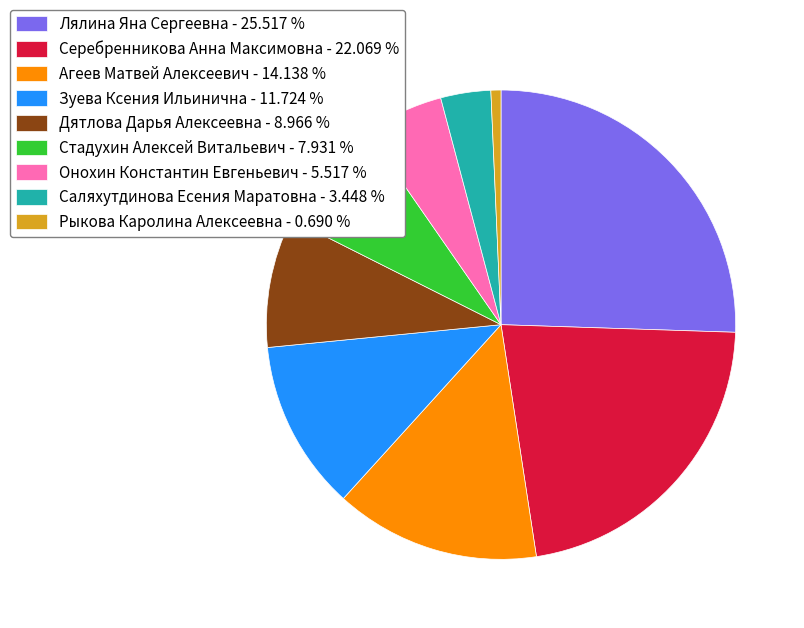

The Онохин Константин Евгеньевич slice represents 1% of the pie. True or false?

False